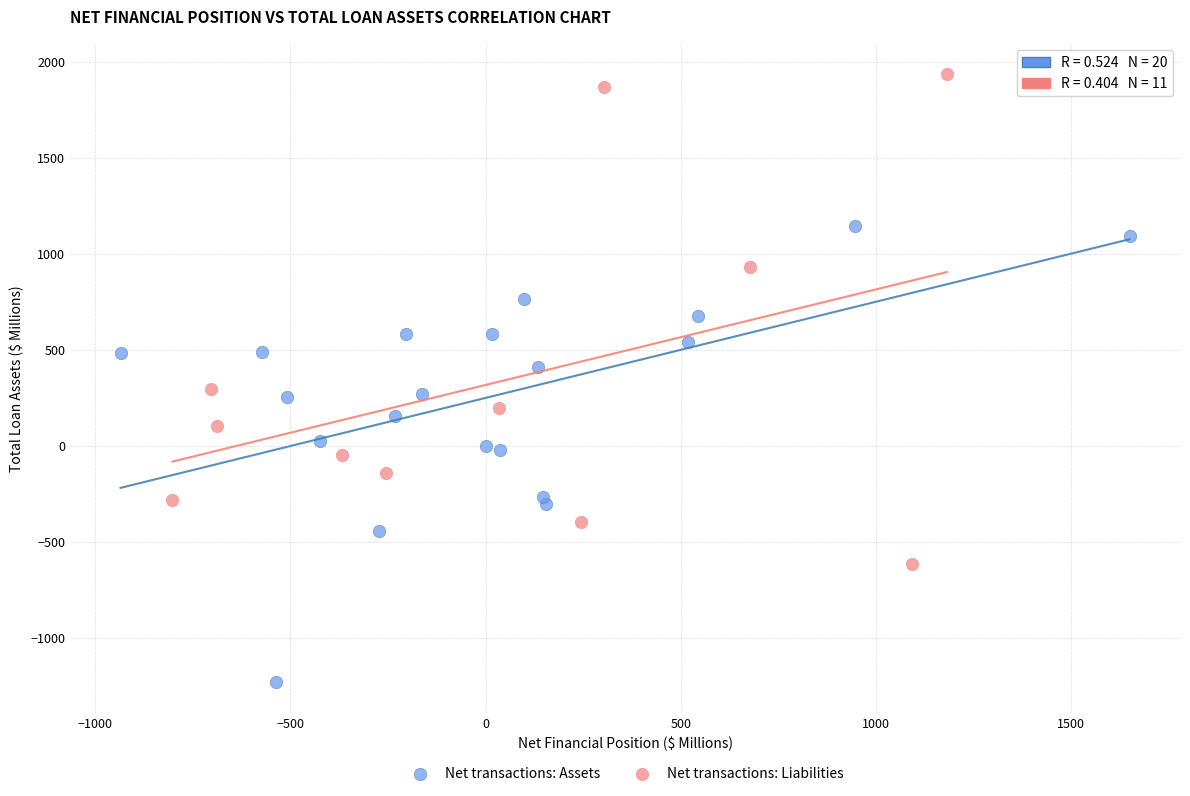

Which series reaches the minimum Y coordinate?

Net transactions: Assets